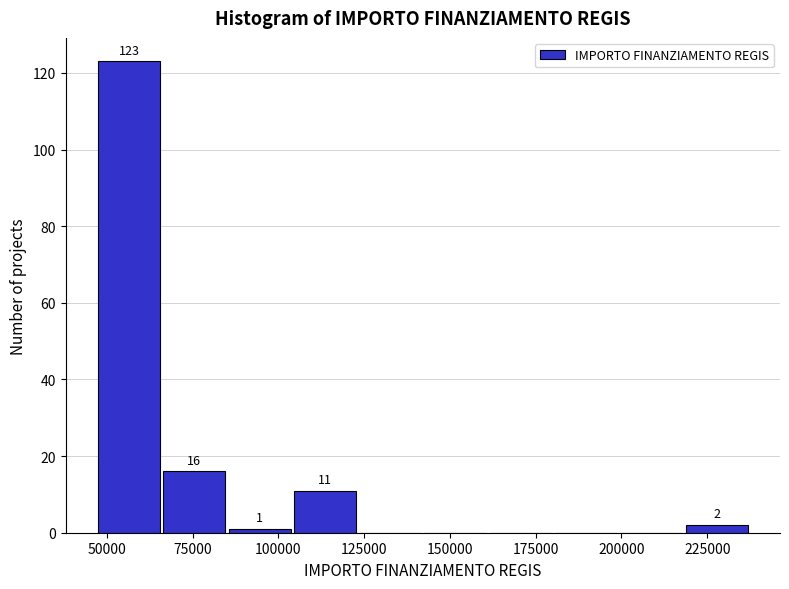

Read against the x-axis, roughly where is the centre of the tallest bar?

55000